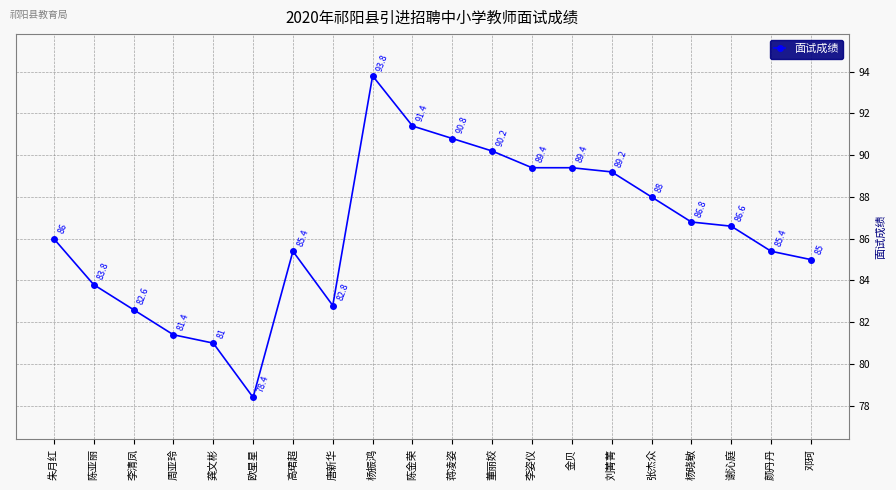

What is the change in value from 周亚玲 to 高珺超?

+4.0